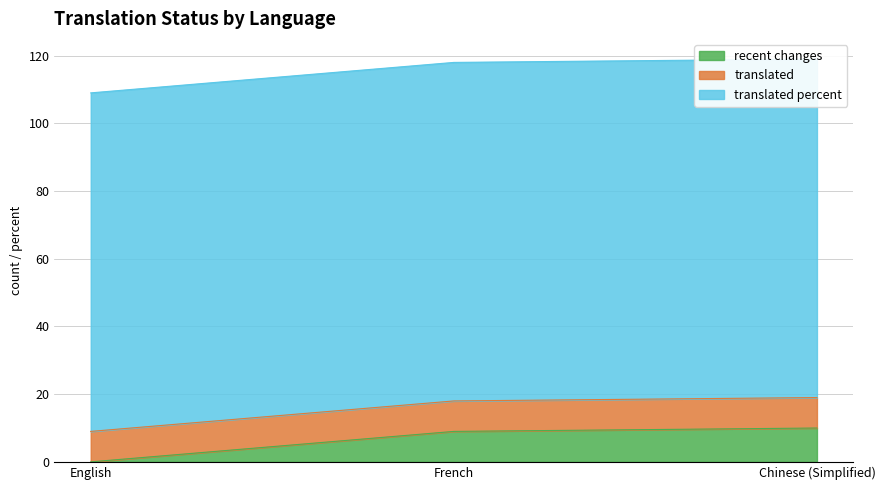

What is the label of the 3rd point from the right?

English